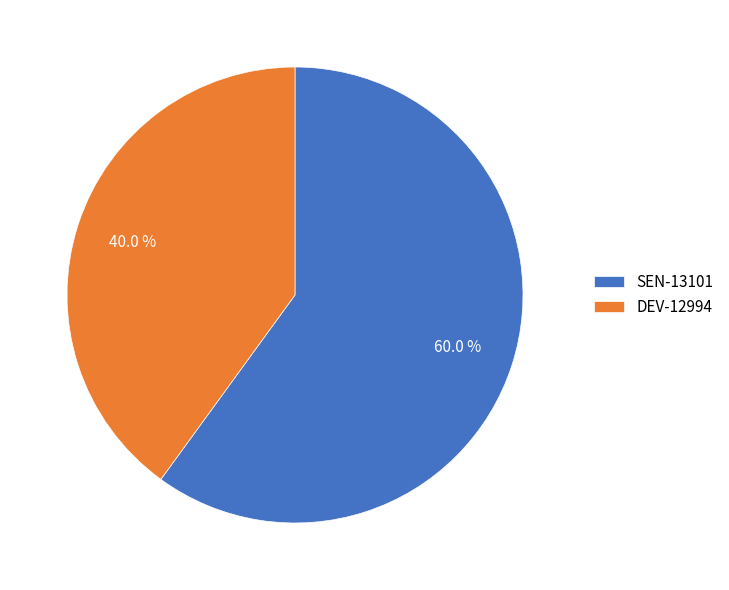

True or false: SEN-13101 accounts for 48% of the total.

False